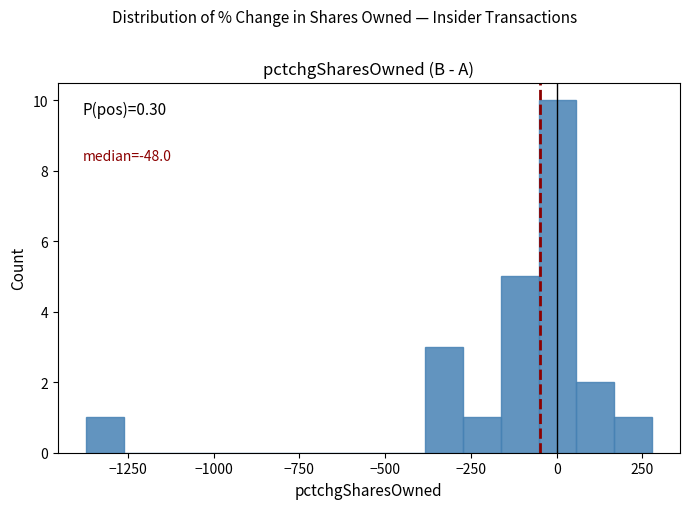

Around what value on the x-axis is the tallest bar? Give the approximate position of its centre, as read against the axis.

0